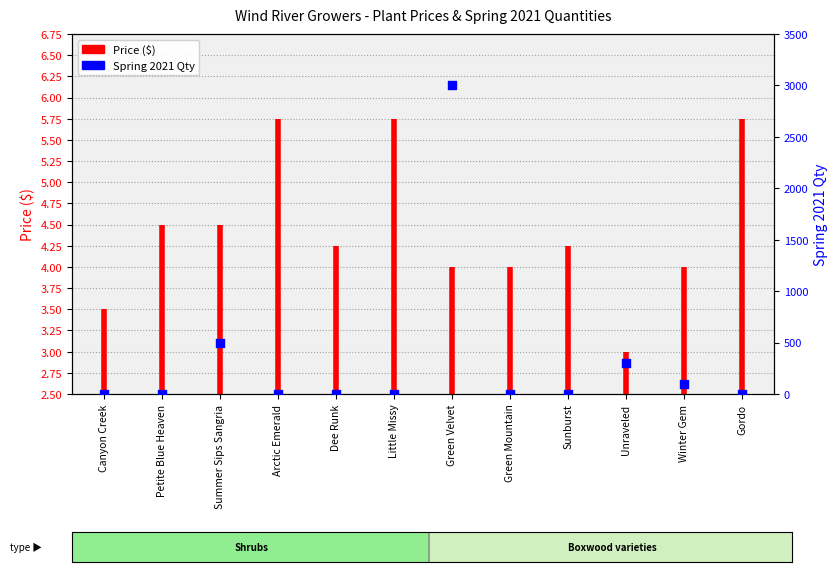

What is the change in value from Green Velvet to Unraveled?

-2700